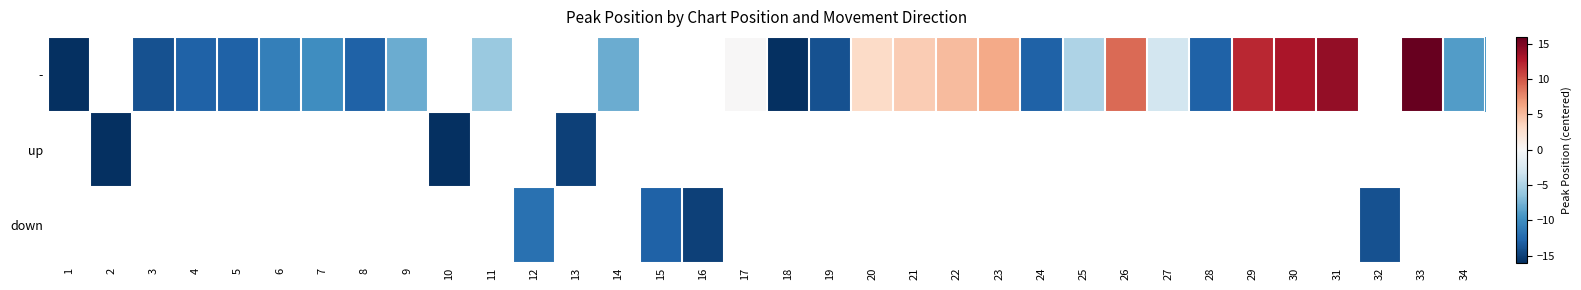

Reading right to left, transcribe all the data shown in this chart.

-: 34=-9	33=16	32=-17	31=14	30=13	29=12	28=-13	27=-3	26=9	25=-5	24=-13	23=6	22=5	21=4	20=3	19=-14	18=-16	17=0	16=-17	15=-17	14=-8	13=-17	12=-17	11=-6	10=-17	9=-8	8=-13	7=-10	6=-11	5=-13	4=-13	3=-14	2=-17	1=-16
up: 34=-17	33=-17	32=-17	31=-17	30=-17	29=-17	28=-17	27=-17	26=-17	25=-17	24=-17	23=-17	22=-17	21=-17	20=-17	19=-17	18=-17	17=-17	16=-17	15=-17	14=-17	13=-15	12=-17	11=-17	10=-16	9=-17	8=-17	7=-17	6=-17	5=-17	4=-17	3=-17	2=-16	1=-17
down: 34=-17	33=-17	32=-14	31=-17	30=-17	29=-17	28=-17	27=-17	26=-17	25=-17	24=-17	23=-17	22=-17	21=-17	20=-17	19=-17	18=-17	17=-17	16=-15	15=-13	14=-17	13=-17	12=-12	11=-17	10=-17	9=-17	8=-17	7=-17	6=-17	5=-17	4=-17	3=-17	2=-17	1=-17